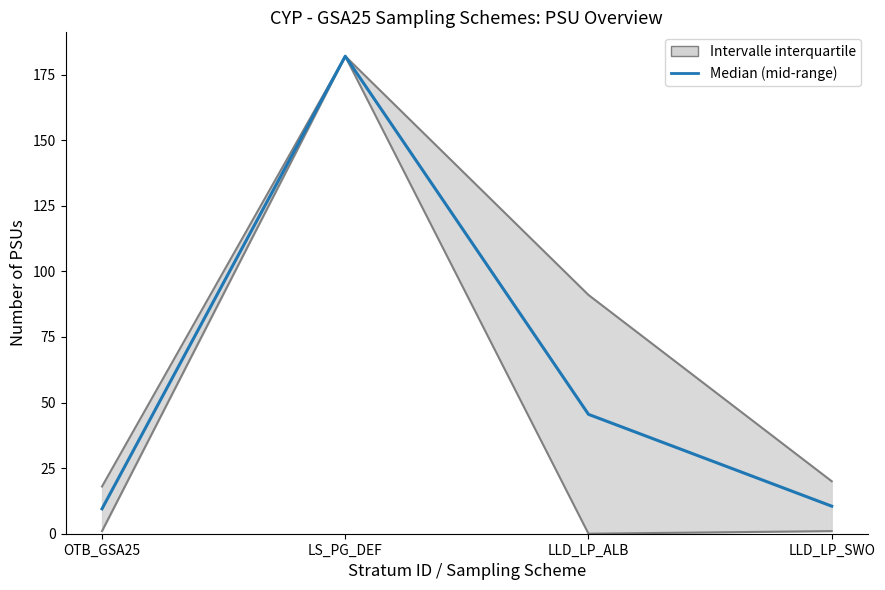

Where is the data nearest to the value 95?

LLD_LP_ALB